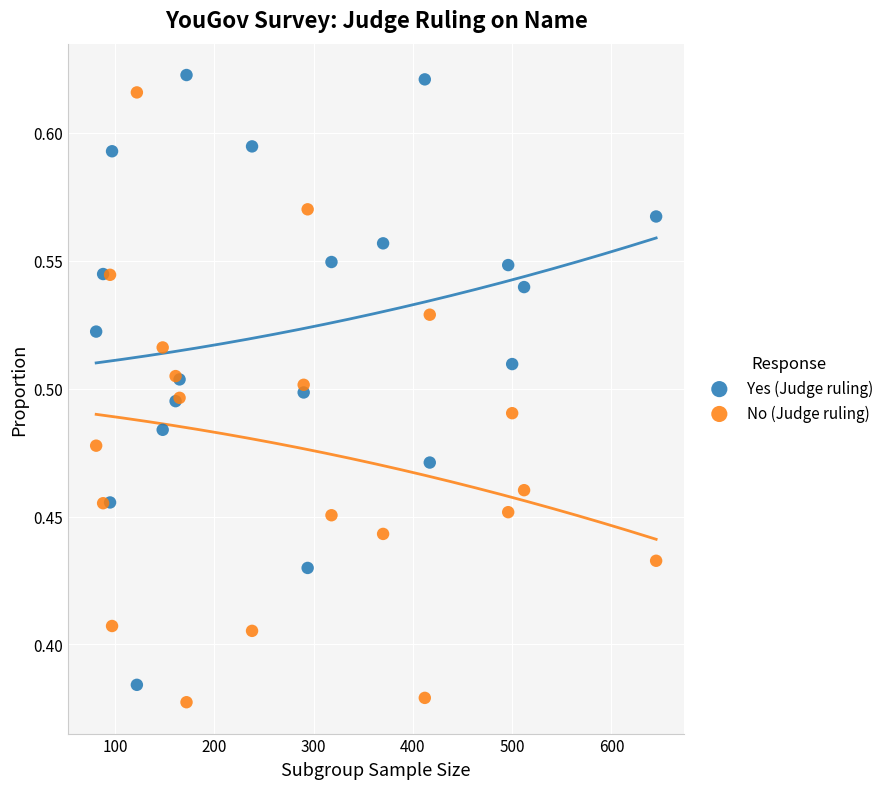

Which series reaches the maximum Y coordinate?

Yes (Judge ruling)